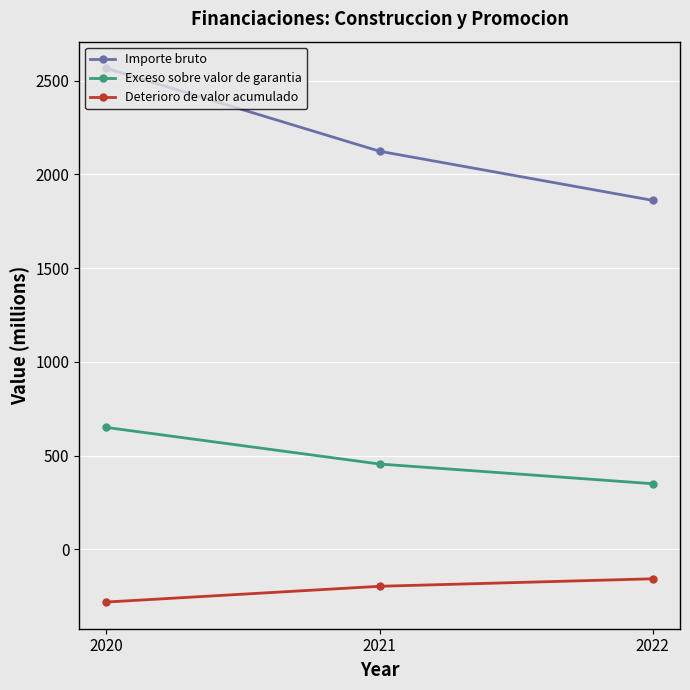

Reading left to right, transcribe all the data shown in this chart.

Importe bruto: 2565	2123	1861
Exceso sobre valor de garantia: 650	455	350
Deterioro de valor acumulado: -281	-197	-157